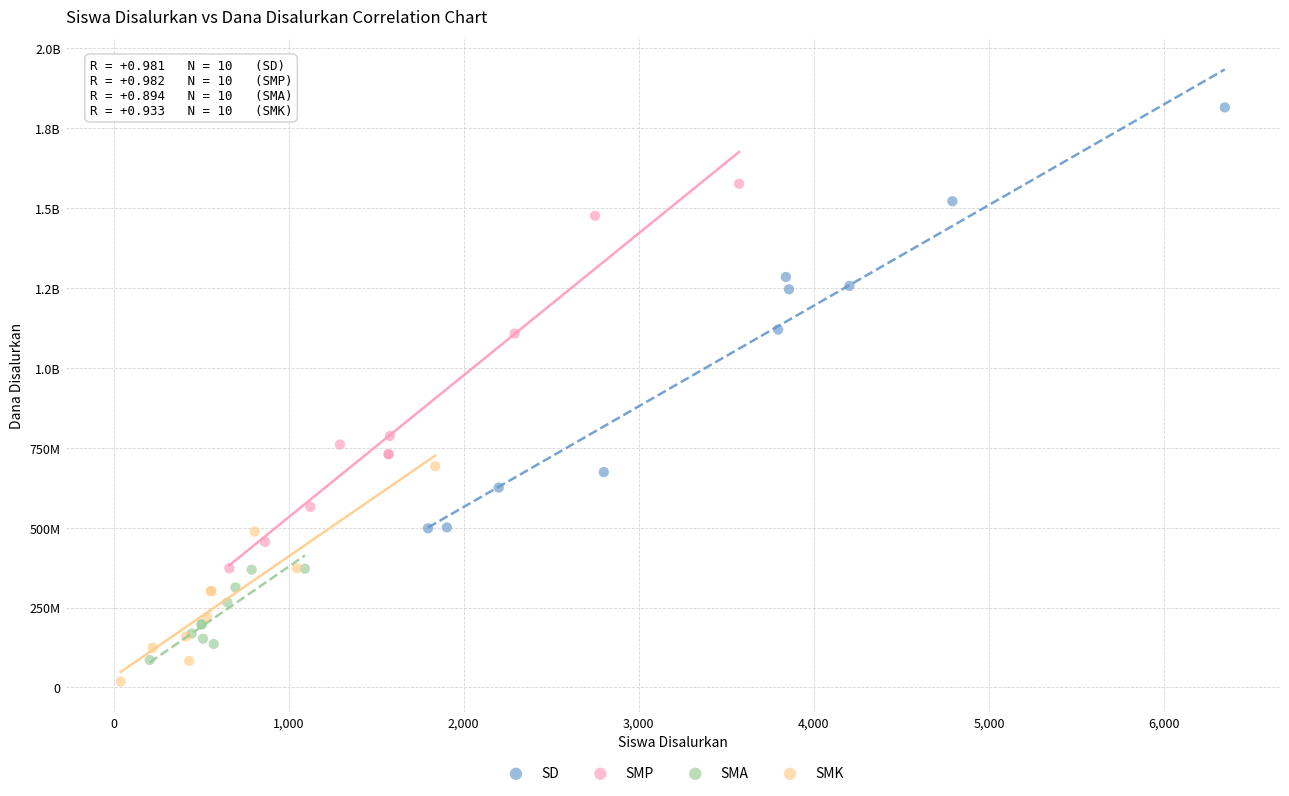

What are all the series names shown in the legend?

SD, SMP, SMA, SMK